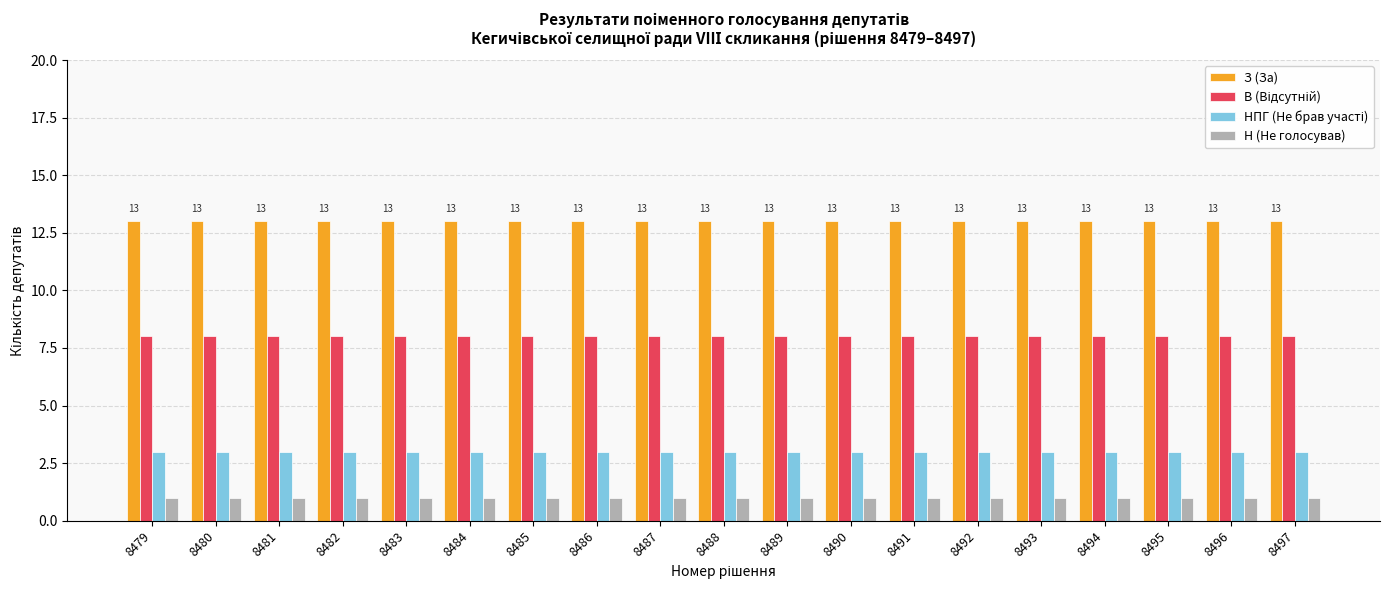

The З (За) series shows 13 at 8491. True or false?

True